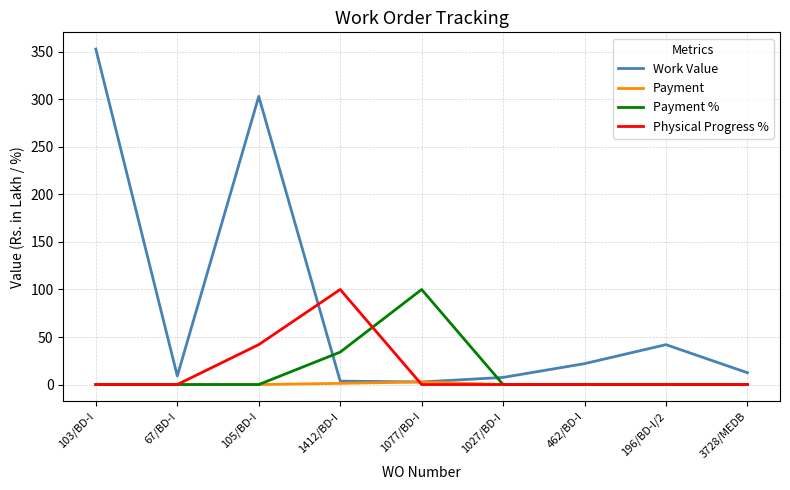

What is the spread (max minus min) of values at 3728/MEDB?

12.4